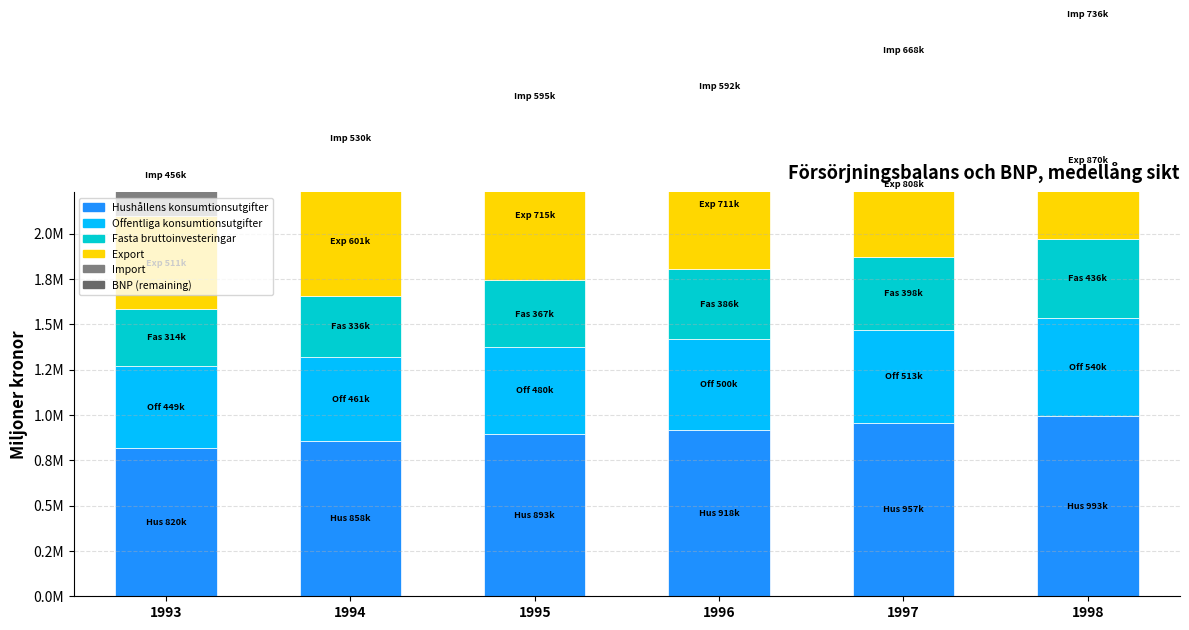

Are the bars horizontal?

No